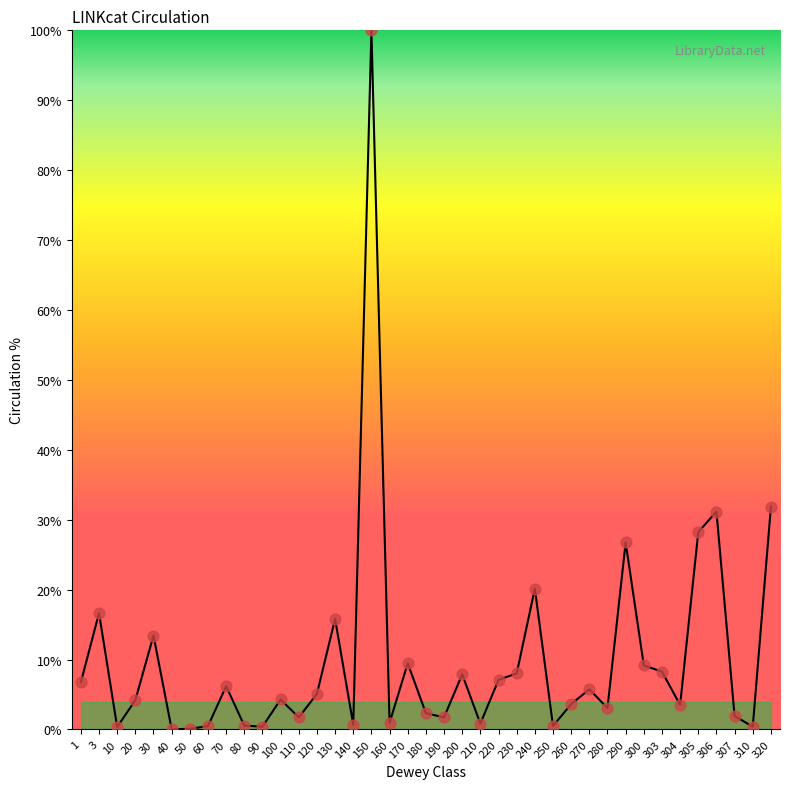

What is the change in value from 110 to 305?

+26.5